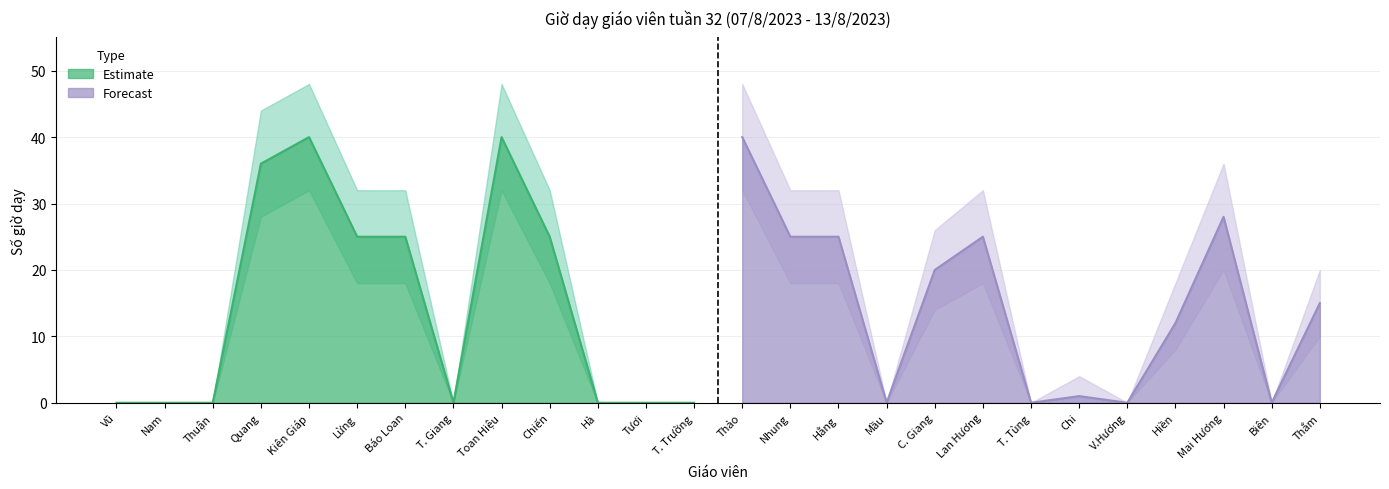

The value of Estimate at Hà is 0. True or false?

True